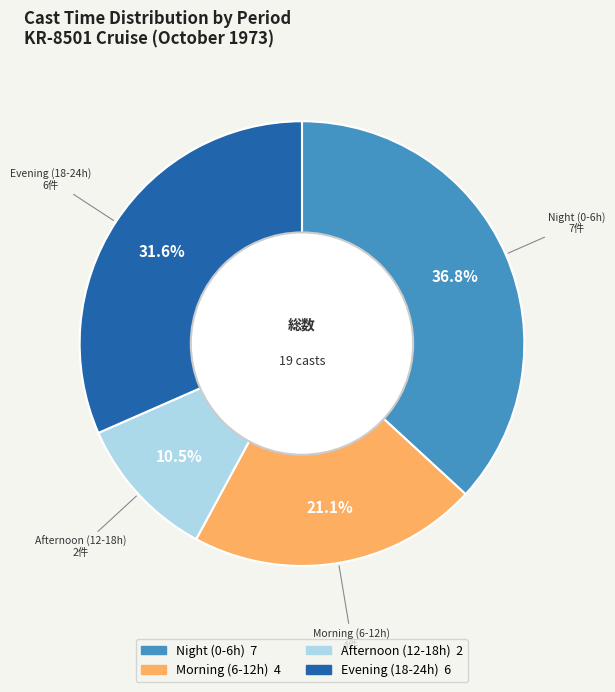

Does any single category account for the majority?

No